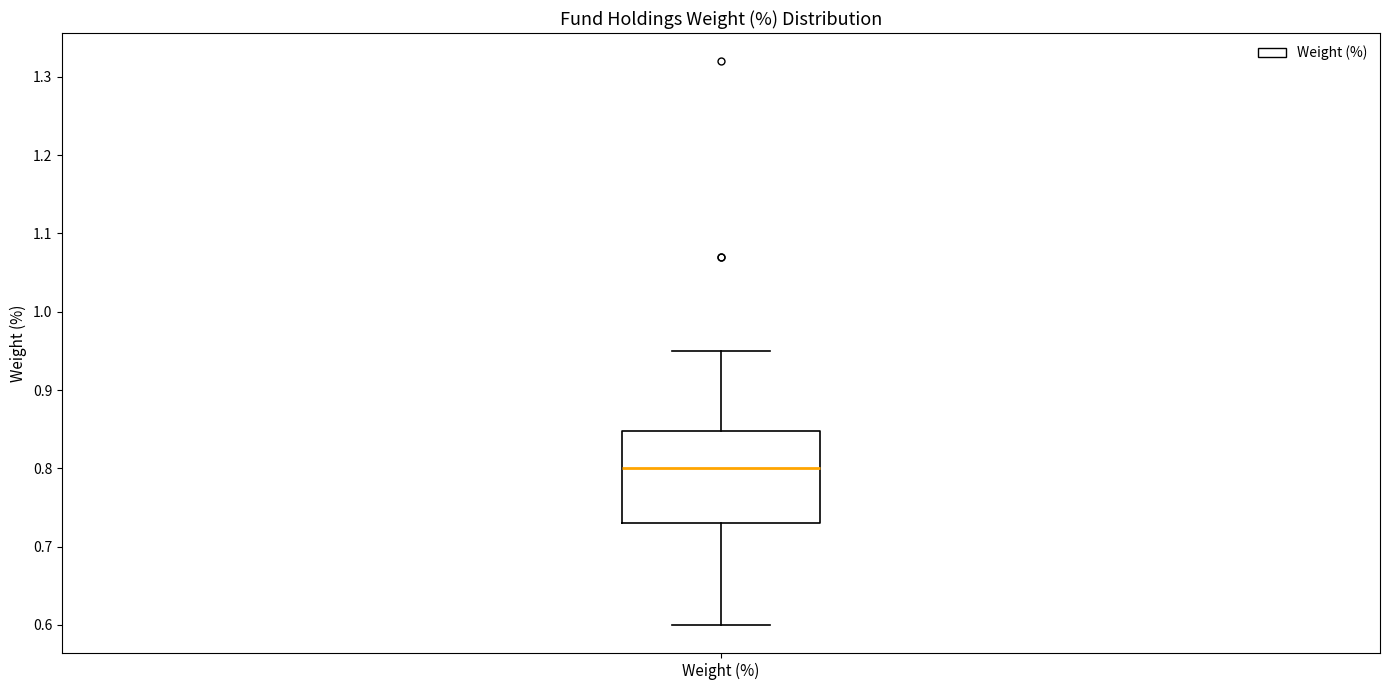

Transcribe this box plot: give where the median line is, the range the box spans, and where the two whiskers end, as read against the y-axis. The values are not printed on the chart, so give them approximately, as read against the axis.

median 0.80, box 0.73 to 0.85, whiskers 0.60 to 0.95